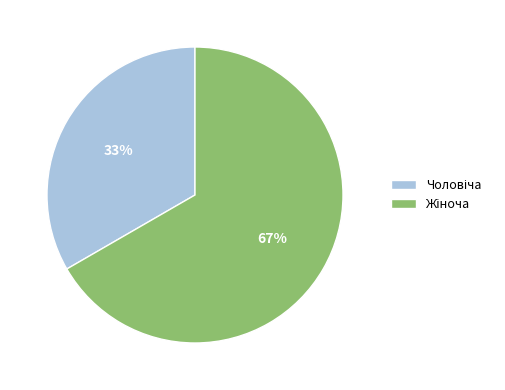

To the nearest percent, what is the average slice percentage?

50%